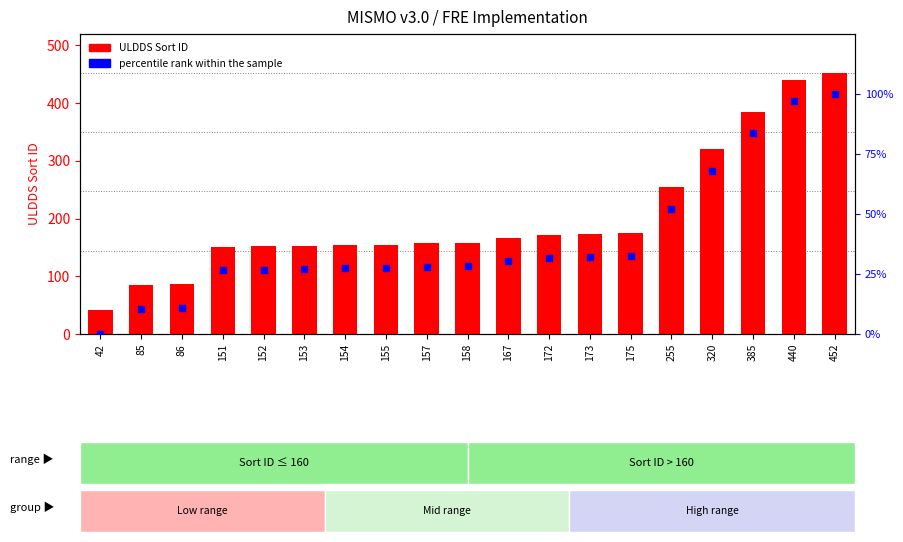

At how many categories does at least one series exceed 309?

4